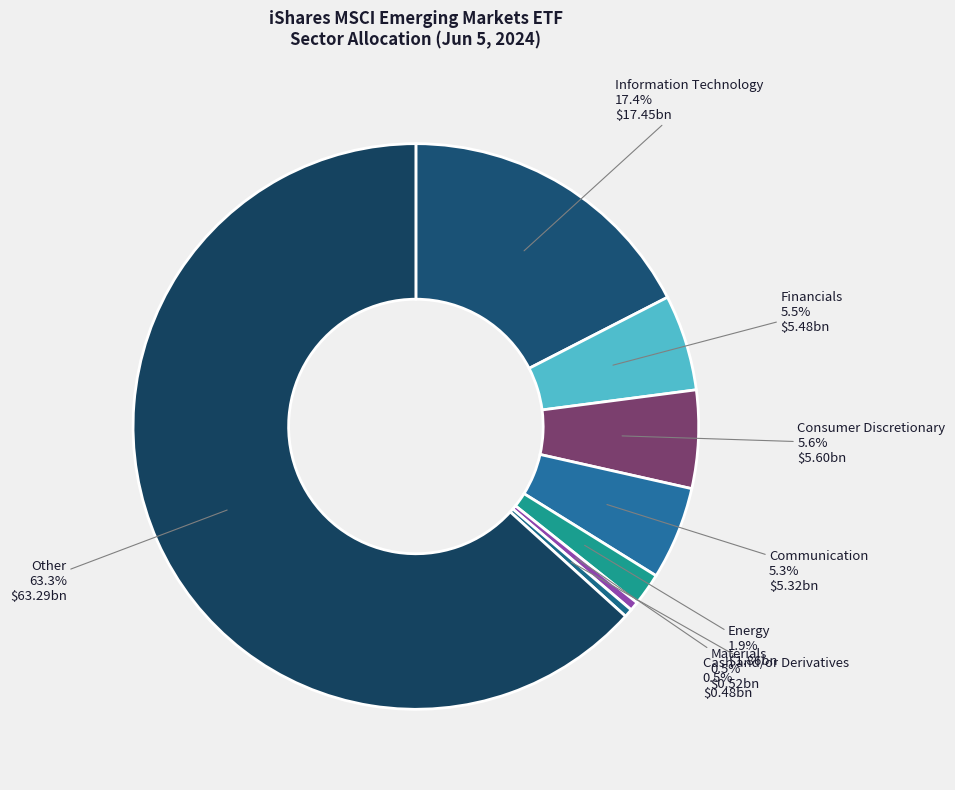

Does Communication account for over 50% of the chart?

No